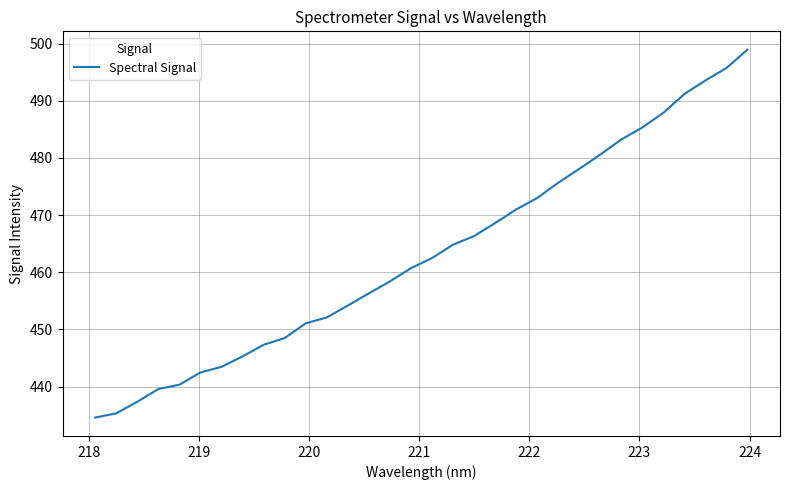

How many lines are shown in the chart?

1